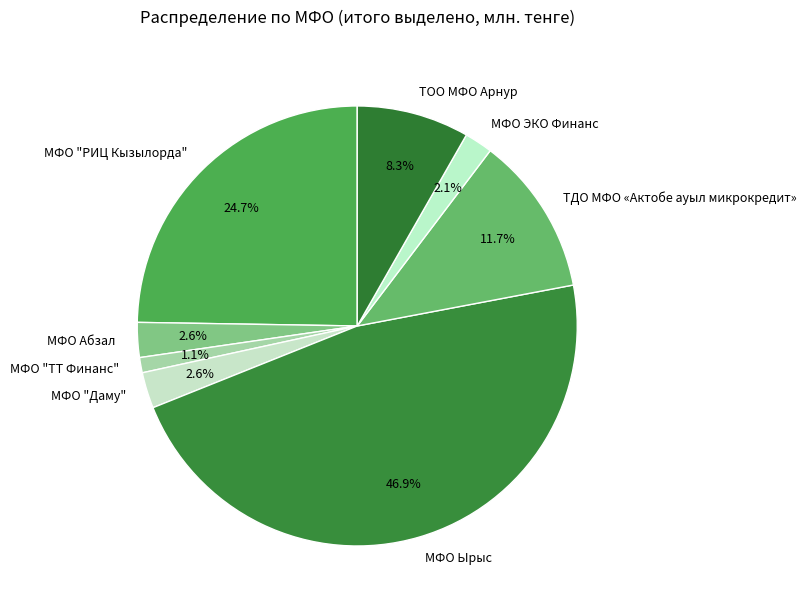

To the nearest percent, what is the difference between the largest and smallest slice percentages?

46%